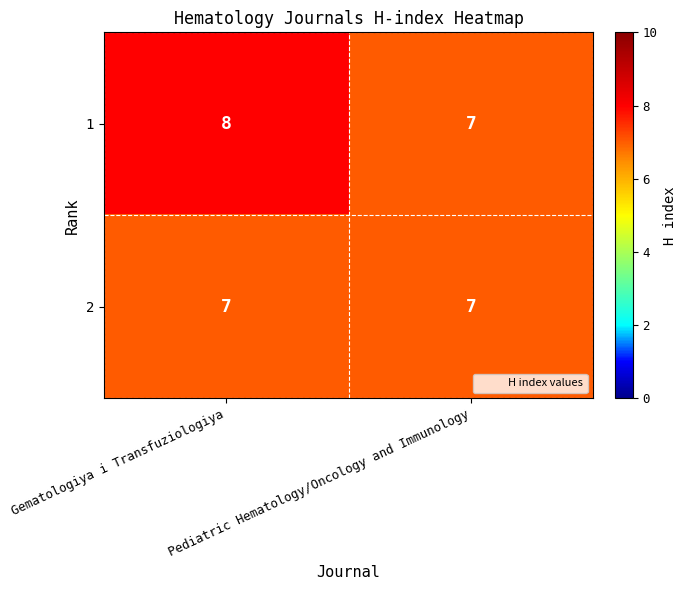

How many distinct data groups are displayed?

2